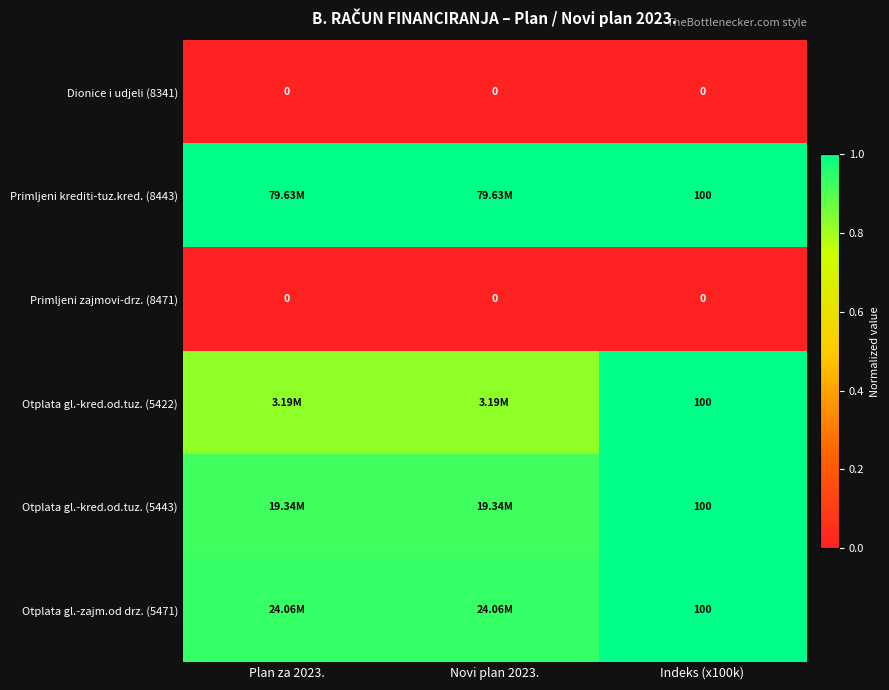

The Dionice i udjeli (8341) series shows 0.0 at Novi plan 2023.. True or false?

True